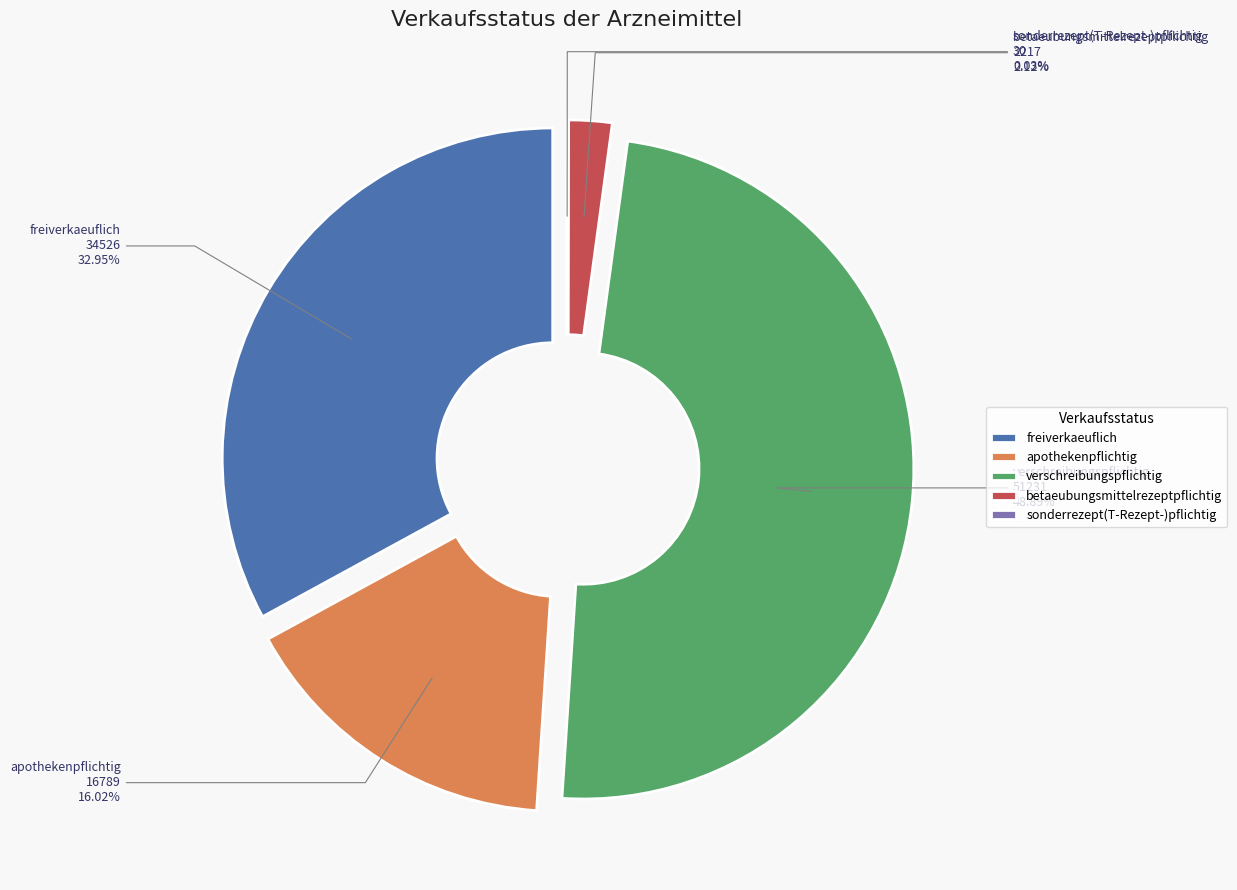

Which slice is the largest?

verschreibungspflichtig